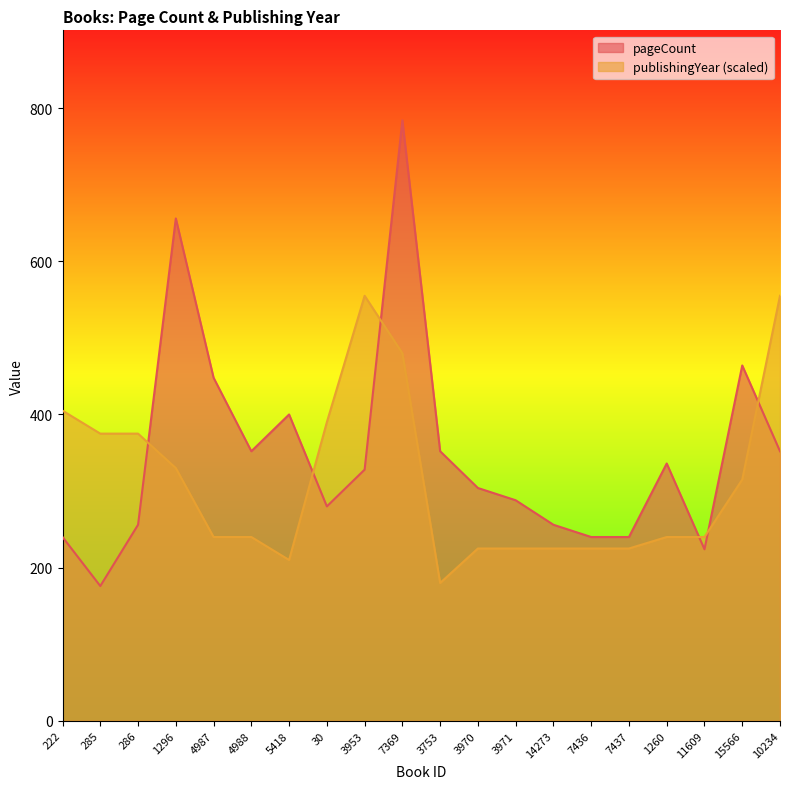

At which label does publishingYear reach its peak?

3953